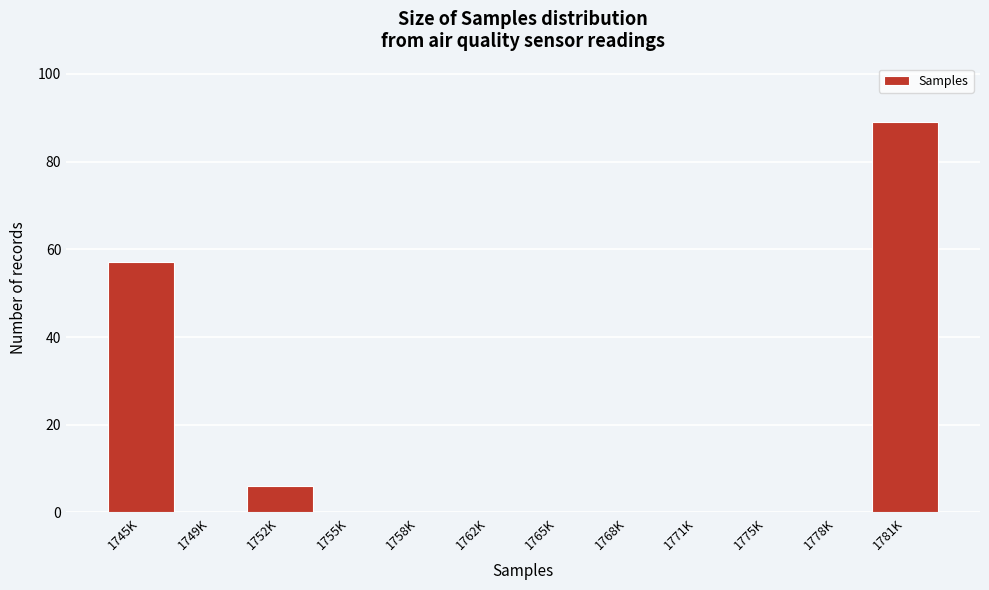

Reading left to right, what are all the values shown in this chart?

1745K=57	1749K=0	1752K=6	1755K=0	1758K=0	1762K=0	1765K=0	1768K=0	1771K=0	1775K=0	1778K=0	1781K=89